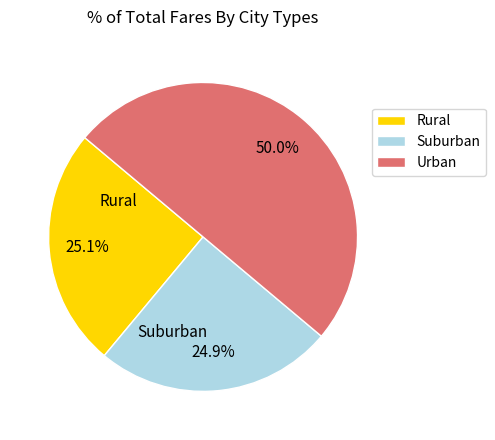

What portion of the pie excludes Urban?

50.0%